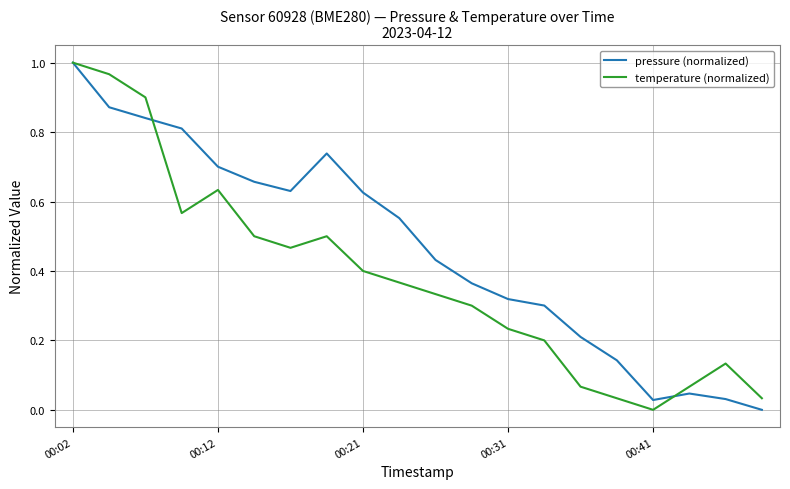

Rank the series by their average value, from highest to lowest.

pressure (normalized), temperature (normalized)